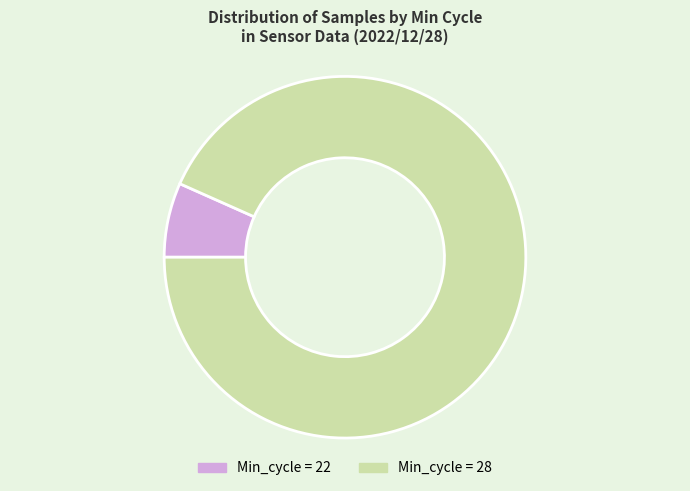

Between Min_cycle = 22 and Min_cycle = 28, which is larger?

Min_cycle = 28